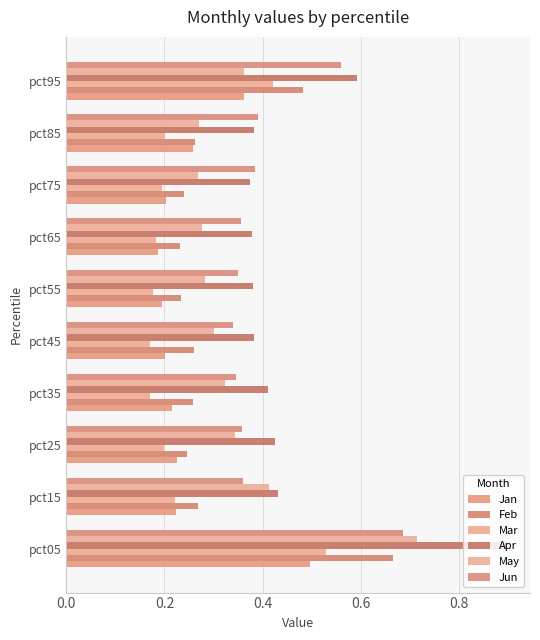

Count the number of categories in the chart.

10